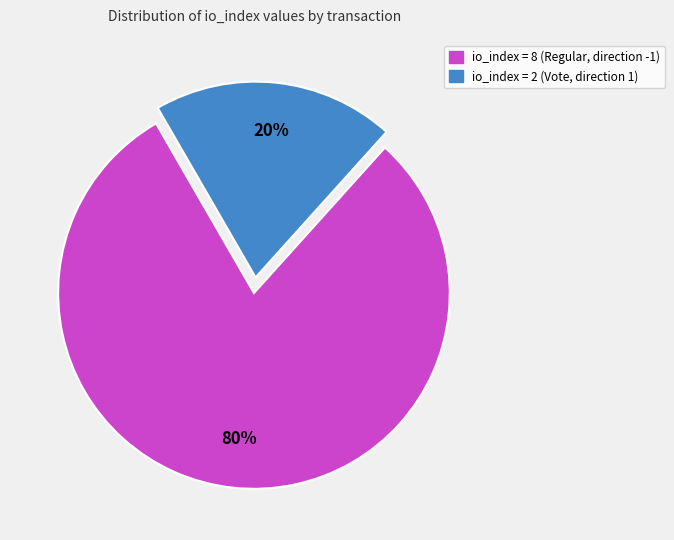

How many segments does this pie chart have?

2